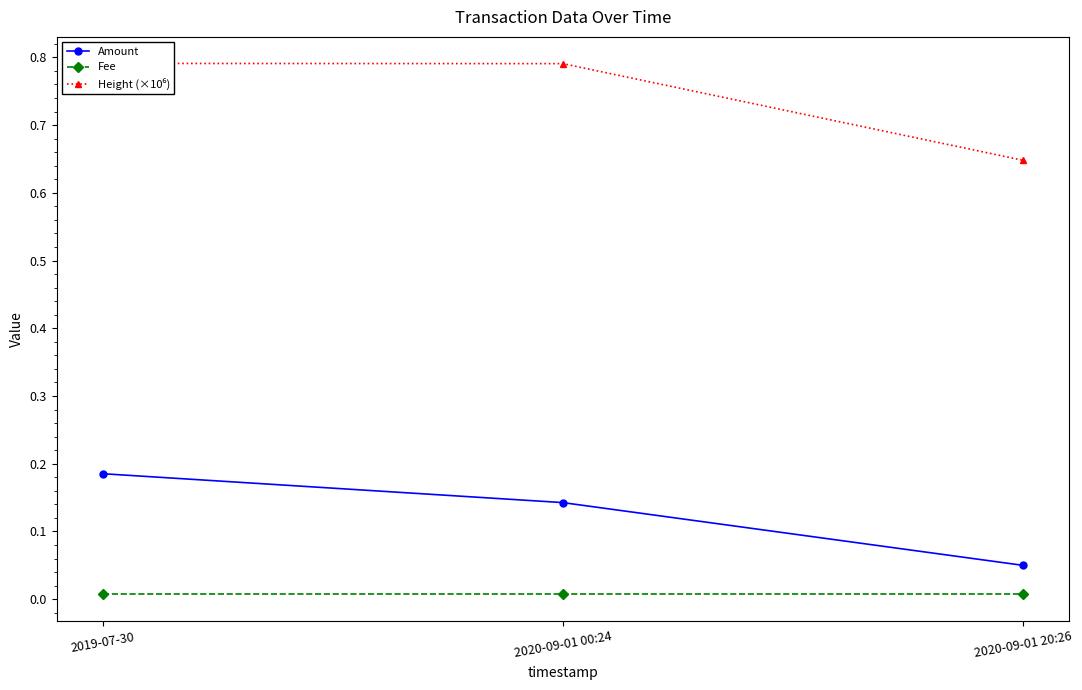

What is the difference between the second highest and minimum values in the Height (×10⁶) series?

0.1